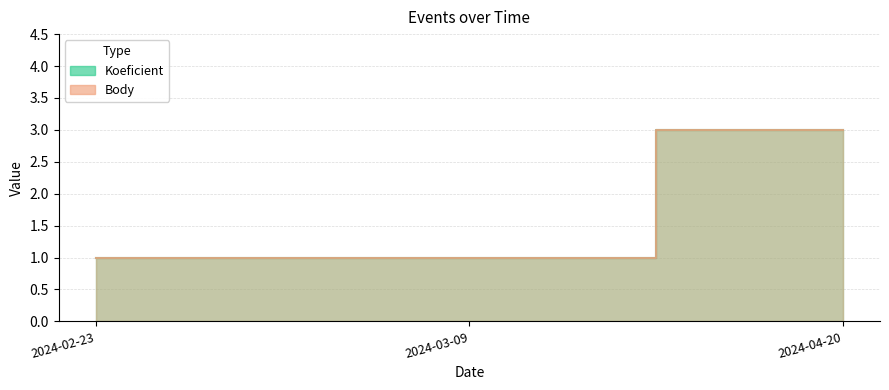

Is it true that Body equals 3 at 2024-04-20?

True